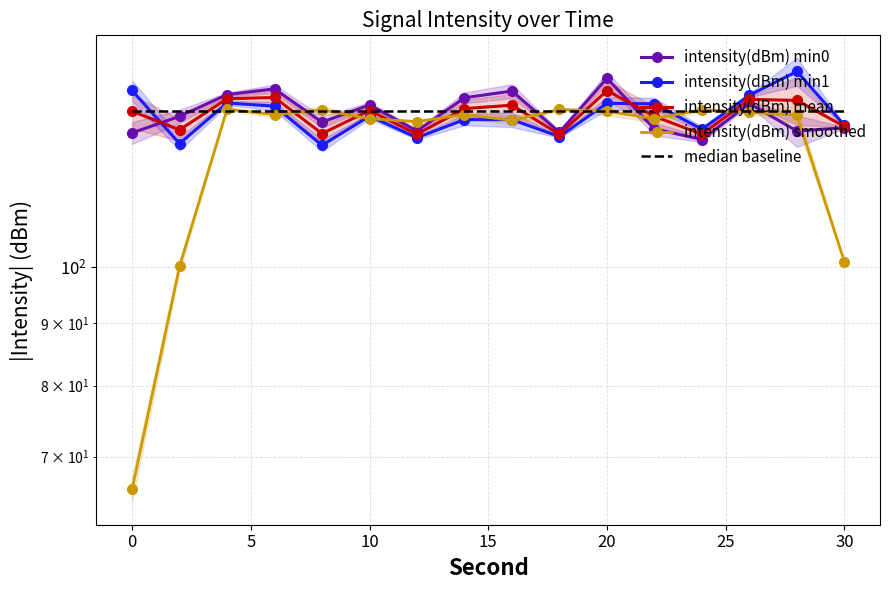

What is the sum of all intensity(dBm) smoothed values?

1998.6